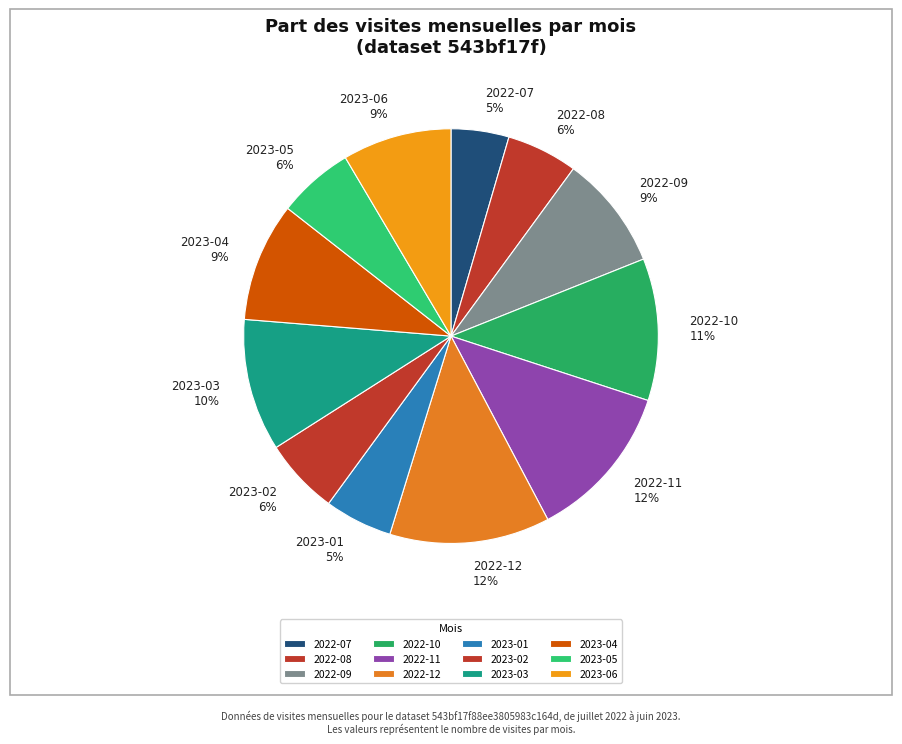

To the nearest percent, what portion does 2022-12 represent?

12%